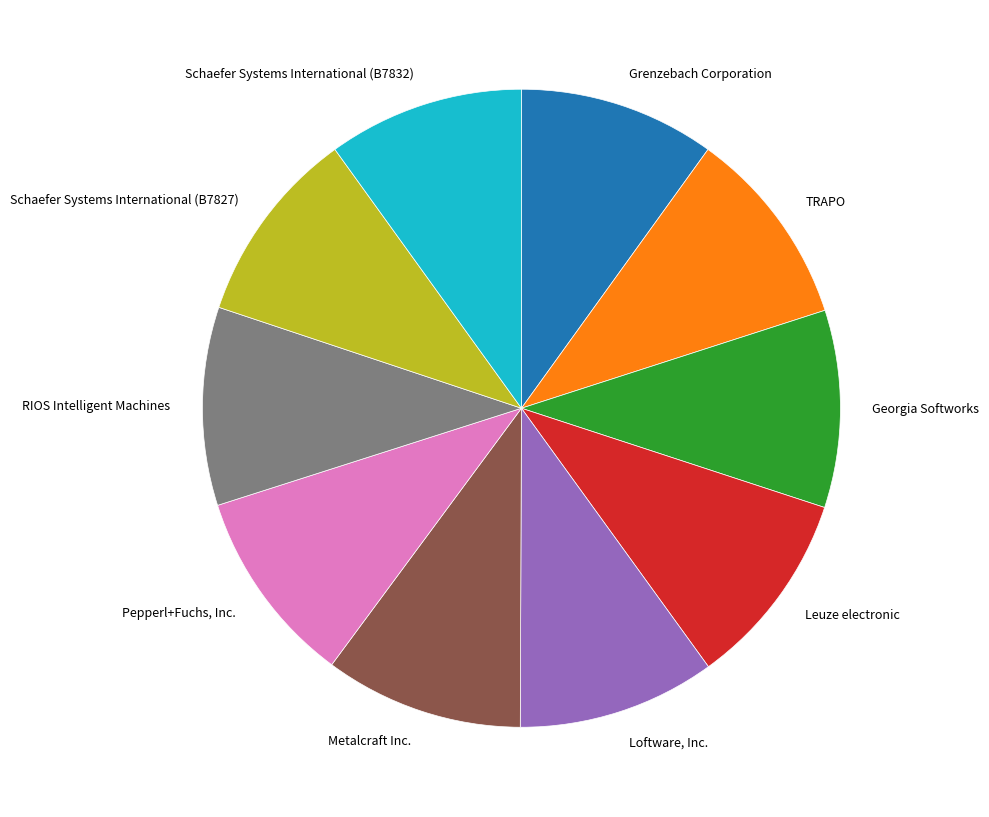

Is there any slice that represents more than half of the pie?

No